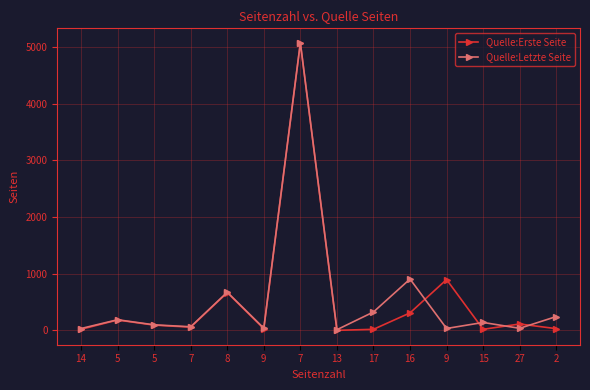

Between which two adjacent categories do Quelle:Letzte Seite and Quelle:Erste Seite first intersect?

16 and 9